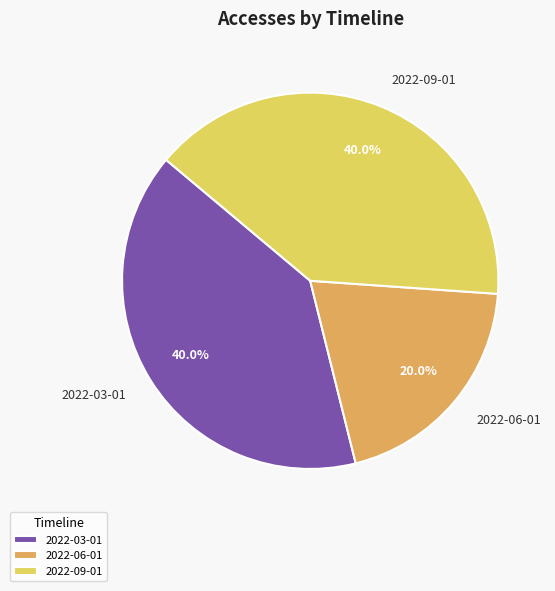

Is 2022-06-01 the majority of the pie?

No